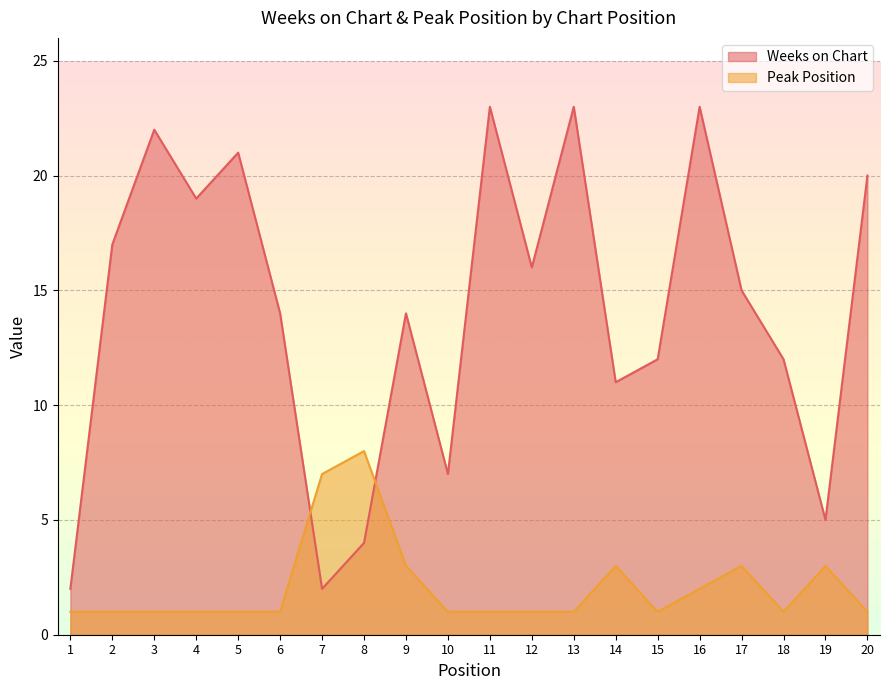

Is it true that Peak Position equals 1 at 13?

True